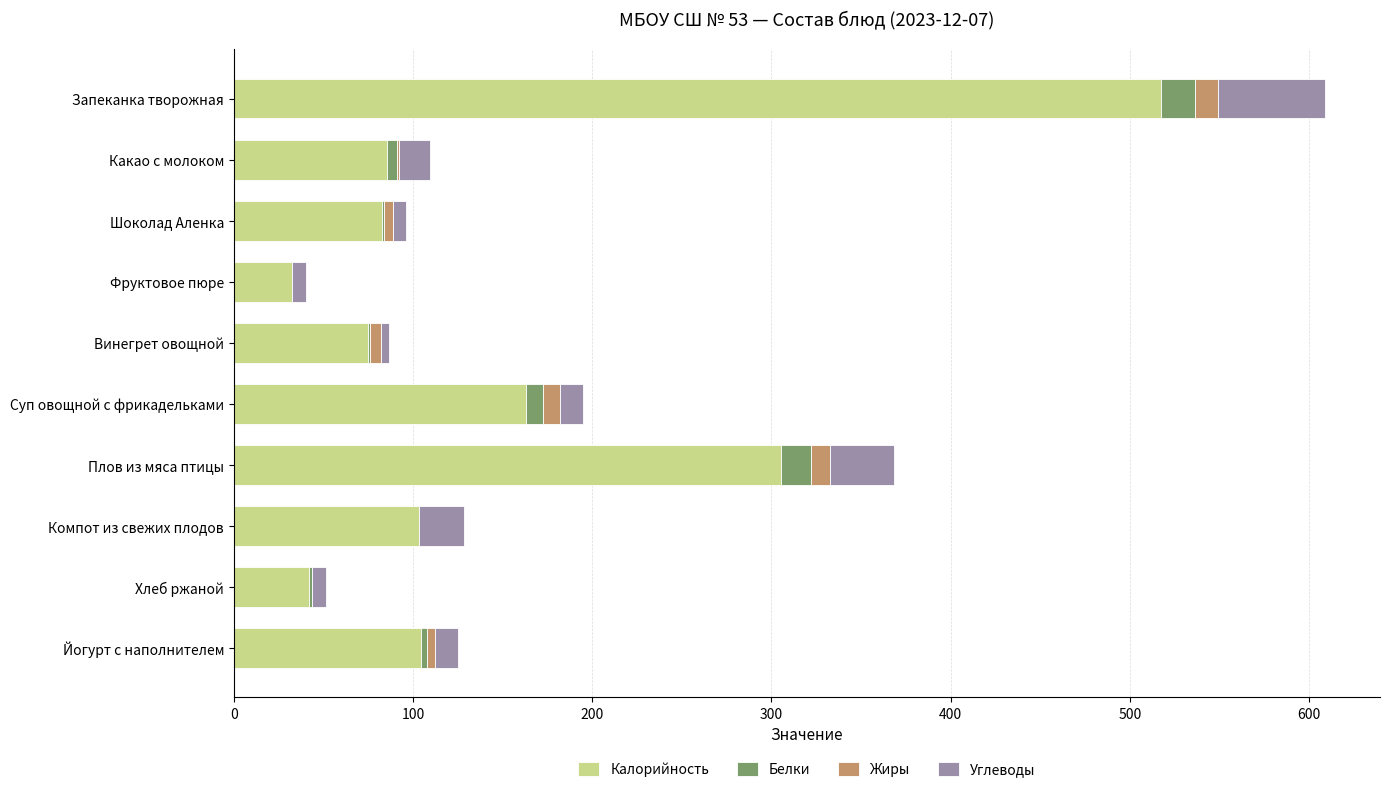

Where is Калорийность nearest to the value 275?

Плов из мяса птицы